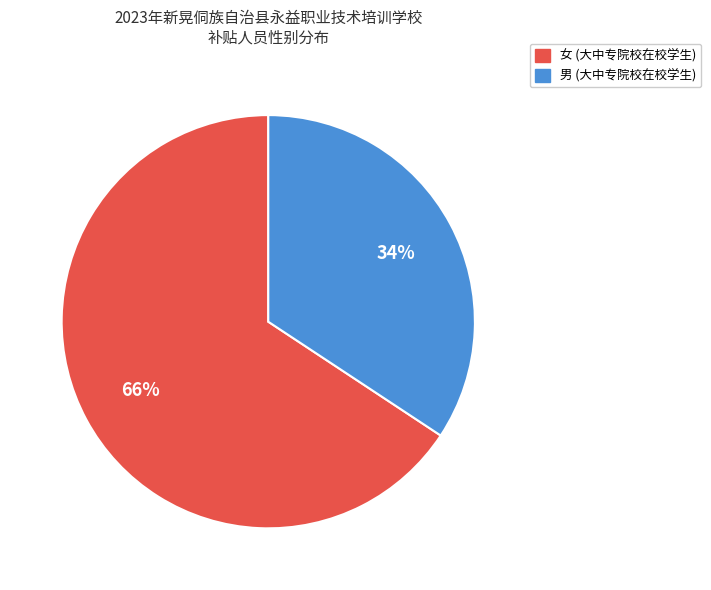

Is the sum of 女 and 男 greater than half?

Yes